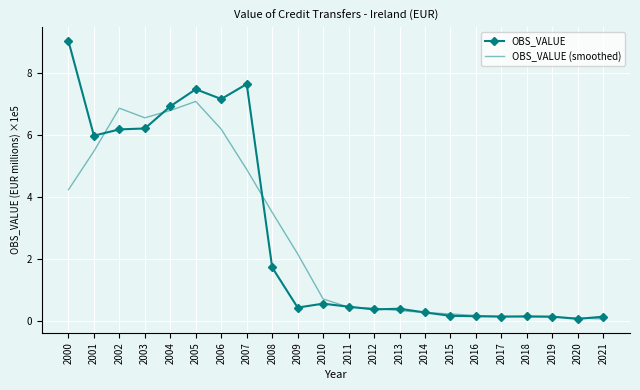

Between which two adjacent categories do OBS_VALUE and OBS_VALUE (smoothed) first intersect?

2001 and 2002